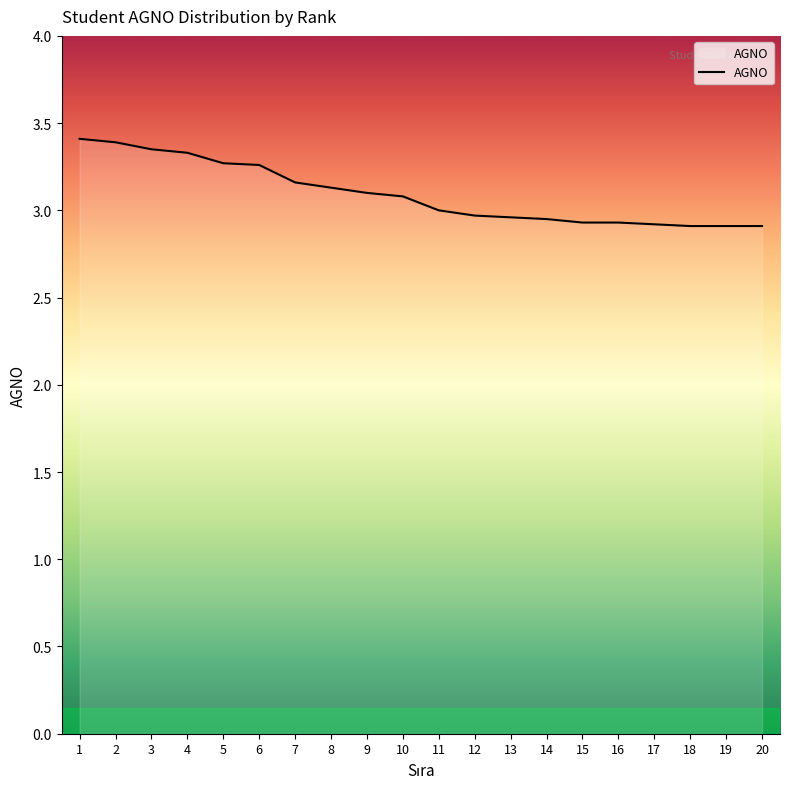

What is the difference between the maximum and second lowest values?

0.5